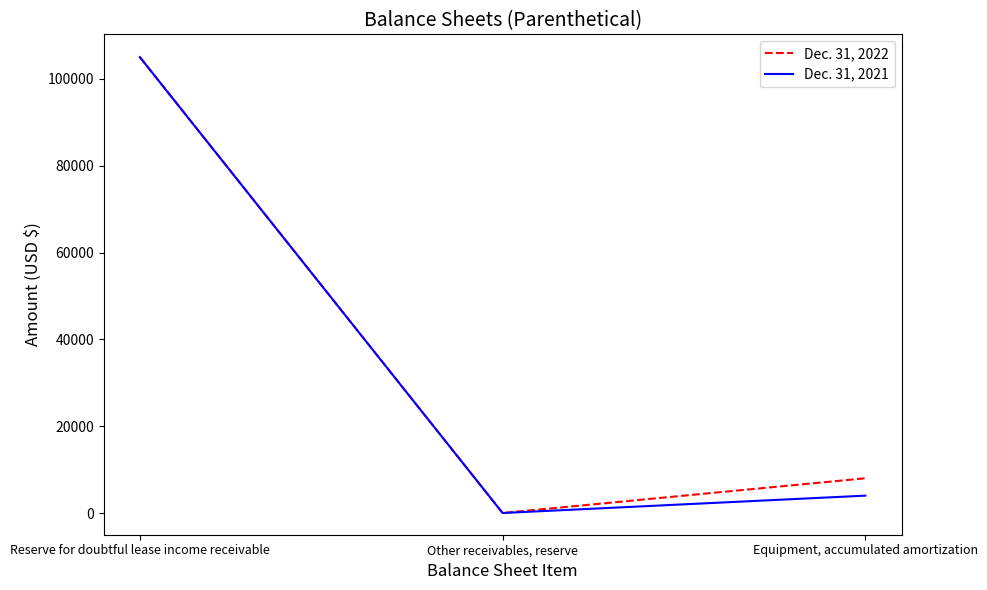

At how many categories does at least one series exceed 102262?

1